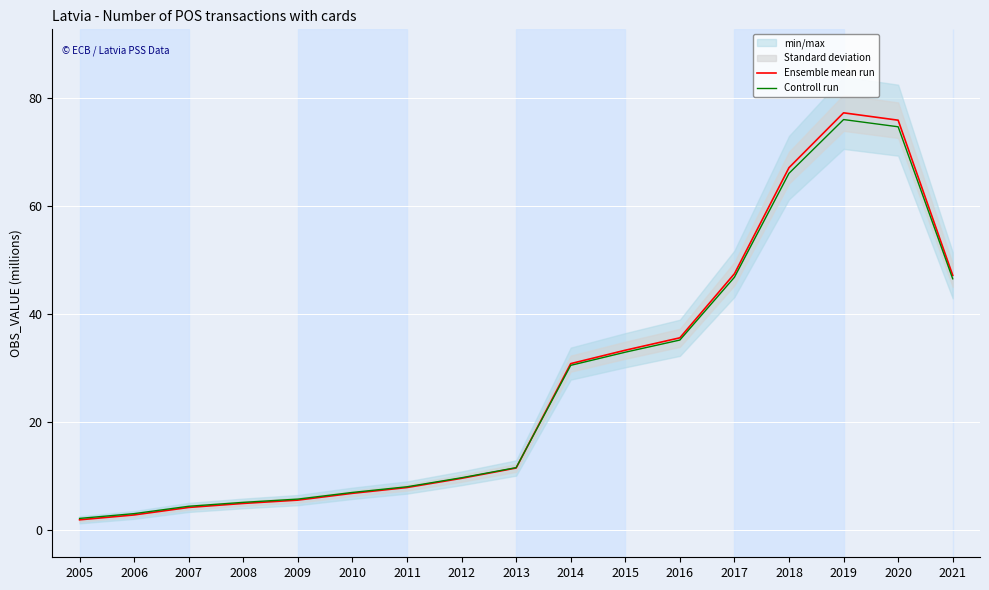

What is the sum of all Ensemble mean run values?

470.7